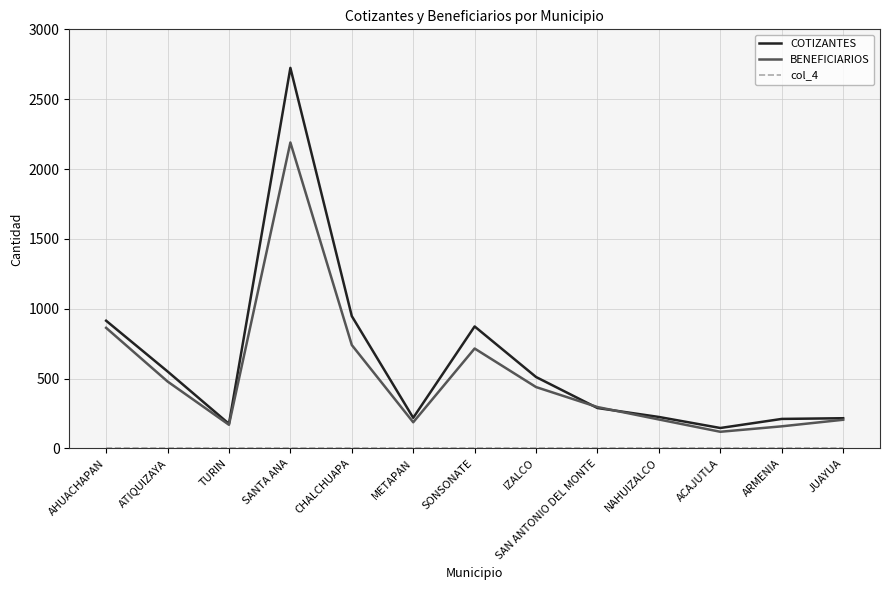

Where does the BENEFICIARIOS series first go above 296?

AHUACHAPAN